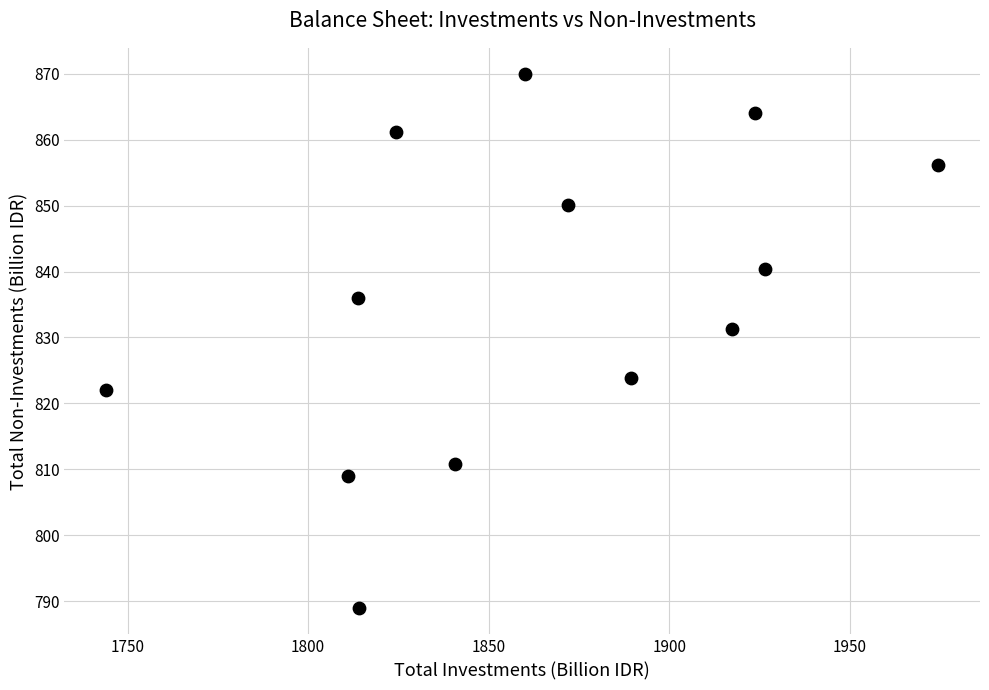

What Y value in the scatter plot is closest to 829?

831.3